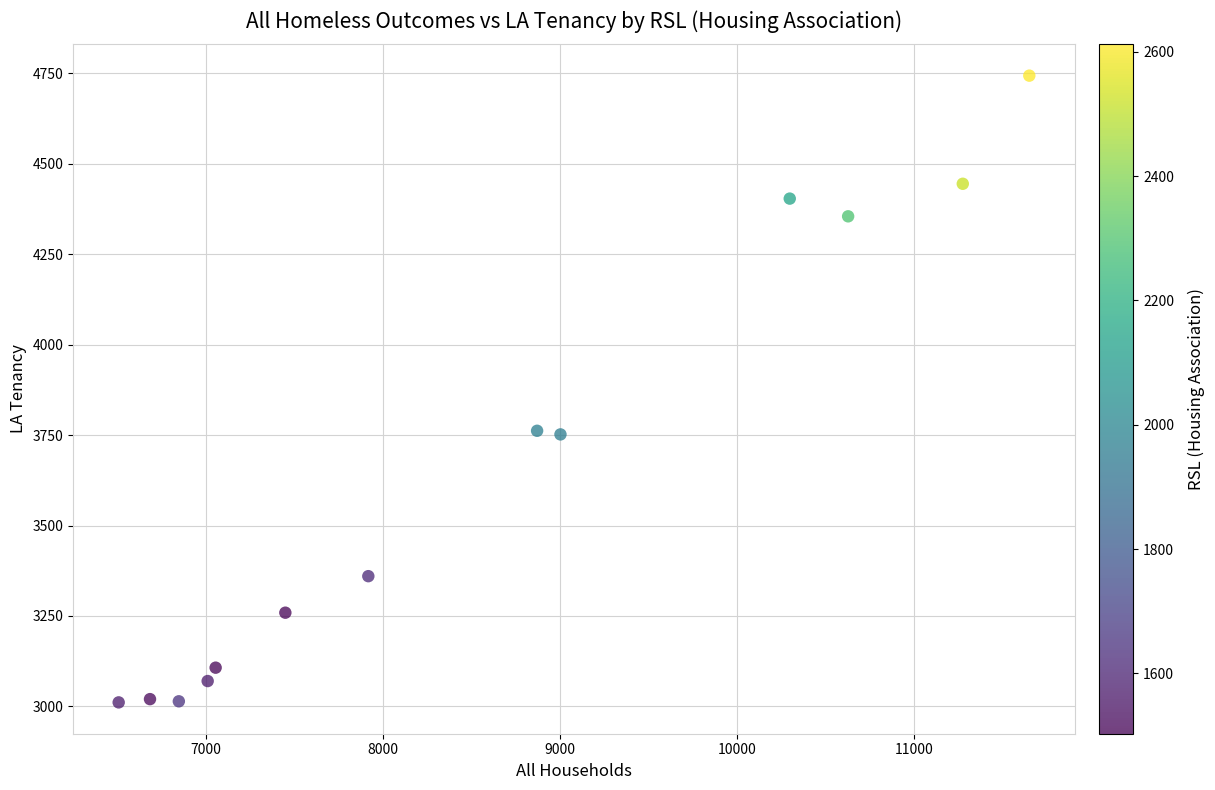

What is the range of Y values (max minus min)?

1733